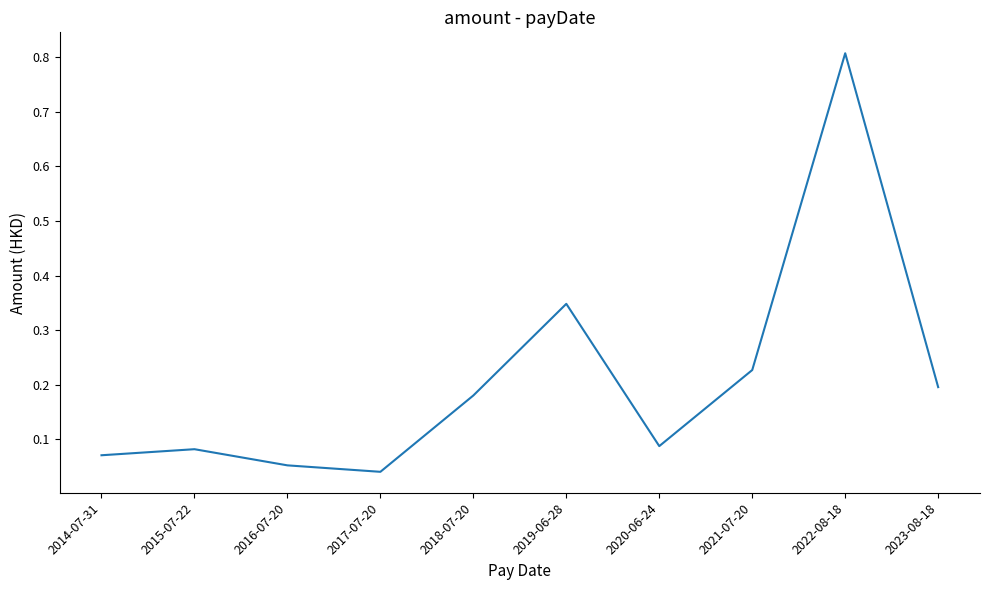

What position from the right is 2016-07-20?

8